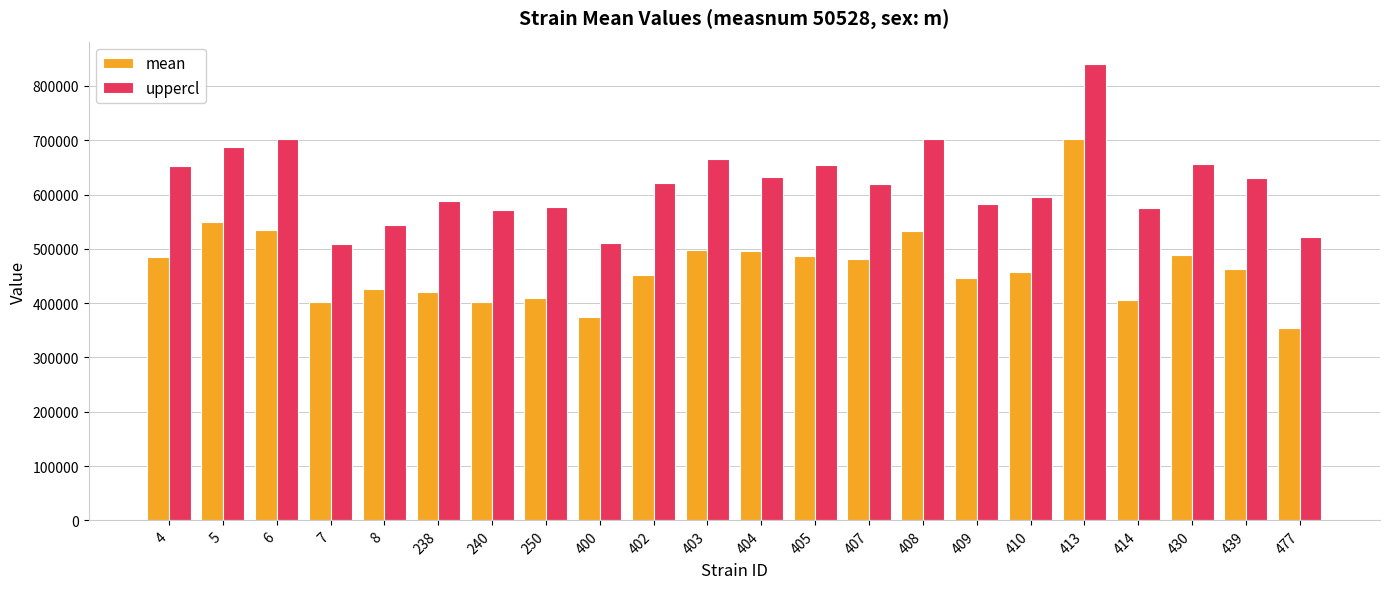

What is the smallest value displayed?

353835.4